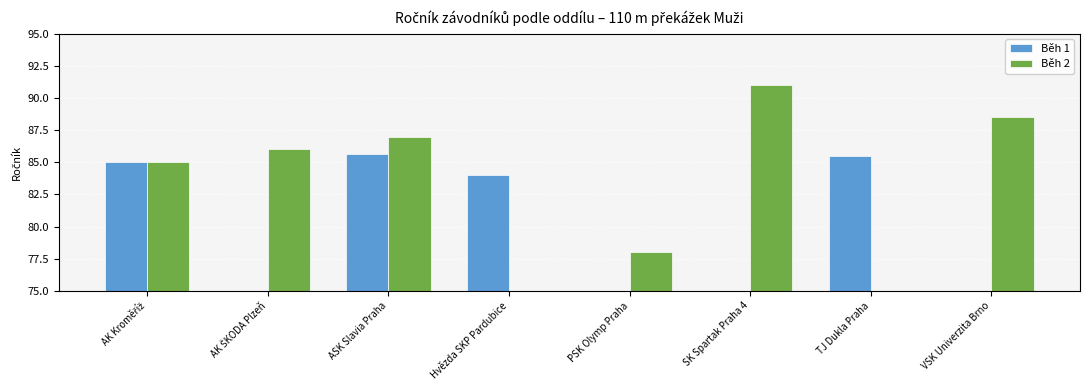

The Běh 2 series shows -39.7 at TJ Dukla Praha. True or false?

False